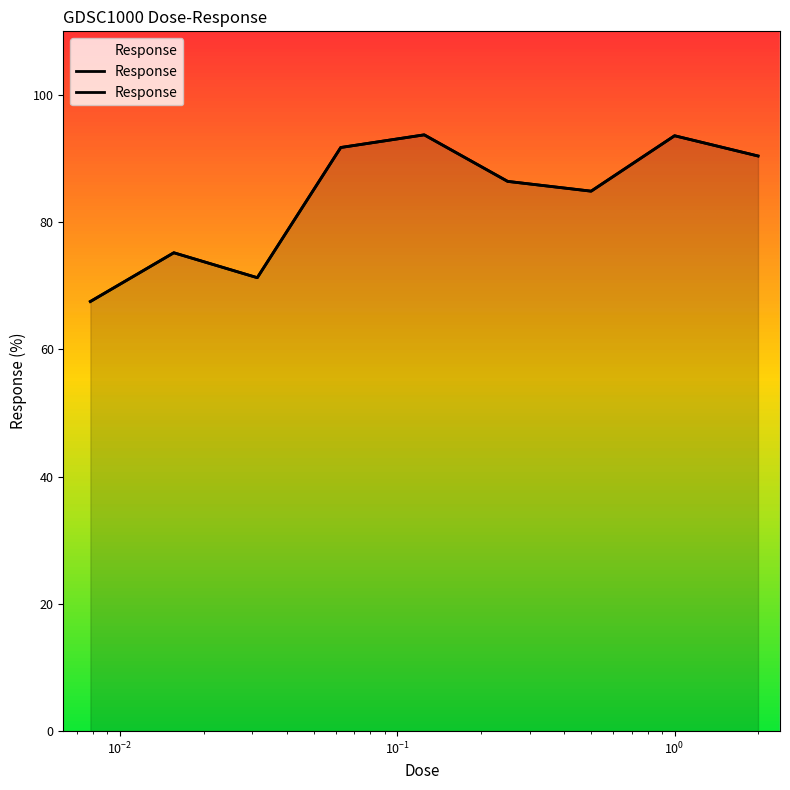

True or false: there are more than 1 points higher than both neighbors.

True